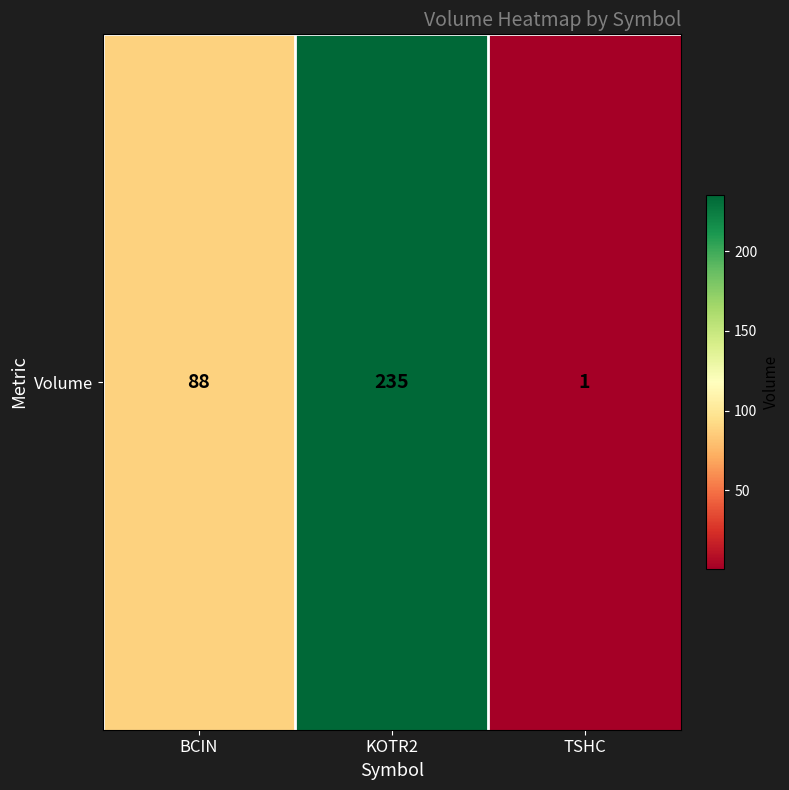

Reading left to right, what are all the values shown in this chart?

BCIN=88	KOTR2=235	TSHC=1